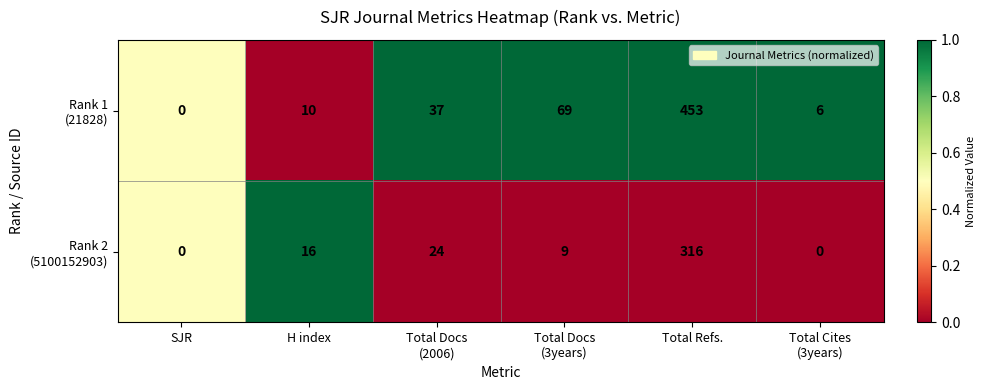

What is the total value across all series at Total Refs.?

769